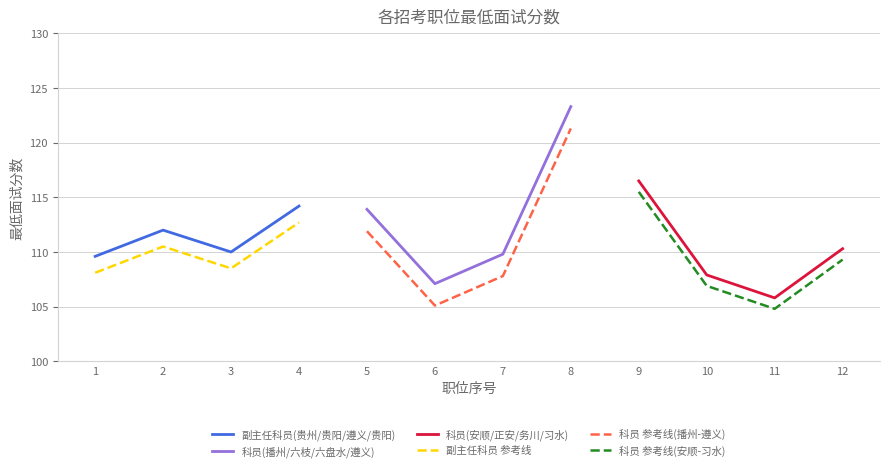

What is the value of the 副主任科员(贵州/贵阳/遵义/贵阳) point at the 2nd from the left?

112.0